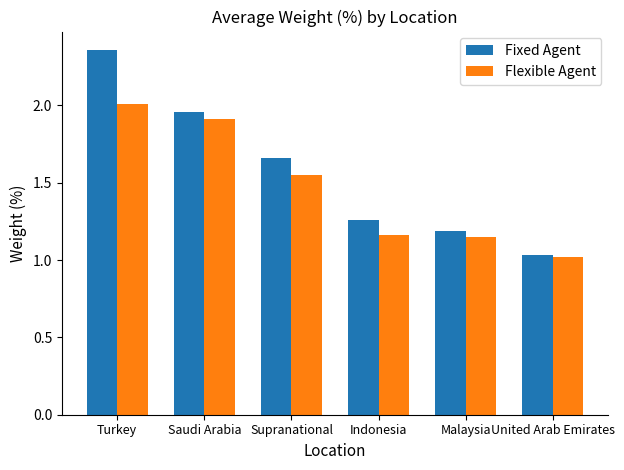

What is the sum of the Flexible Agent values at Indonesia and Supranational?

2.7